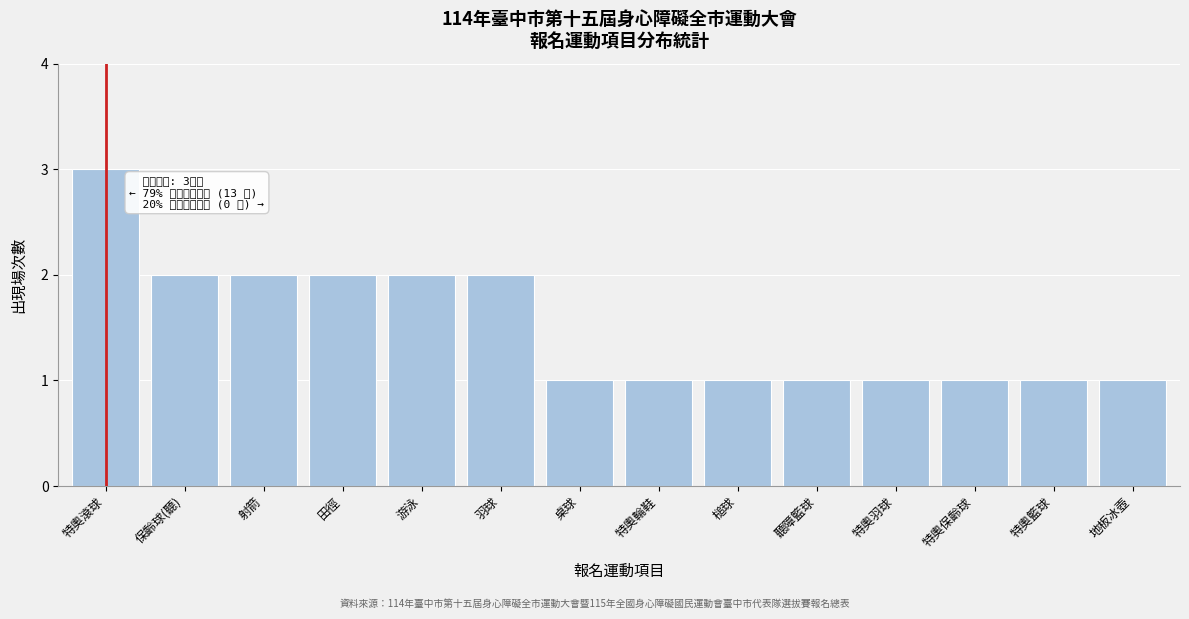

Reading left to right, extract all data points from this chart.

特奧滾球=3	保齡球(聽)=2	射箭=2	田徑=2	游泳=2	羽球=2	桌球=1	特奧輪鞋=1	槌球=1	聽障籃球=1	特奧羽球=1	特奧保齡球=1	特奧籃球=1	地板冰壺=1